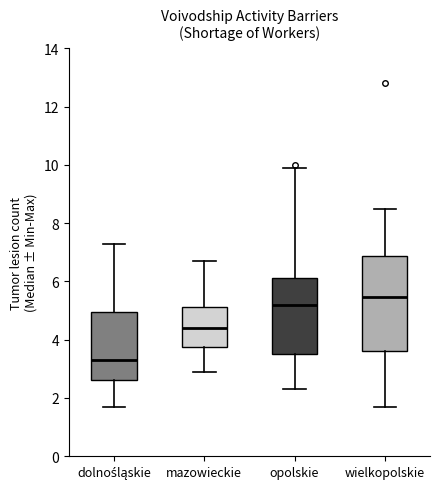

Comparing the boxes themselves (not the whiskers), which one is the tallest?

wielkopolskie